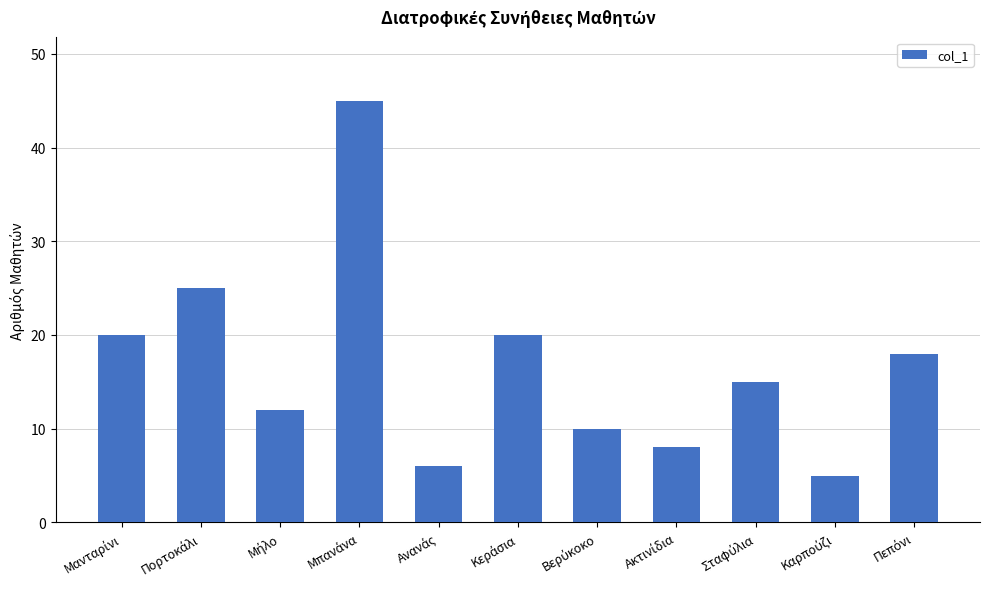

How many categories are shown in the chart?

11